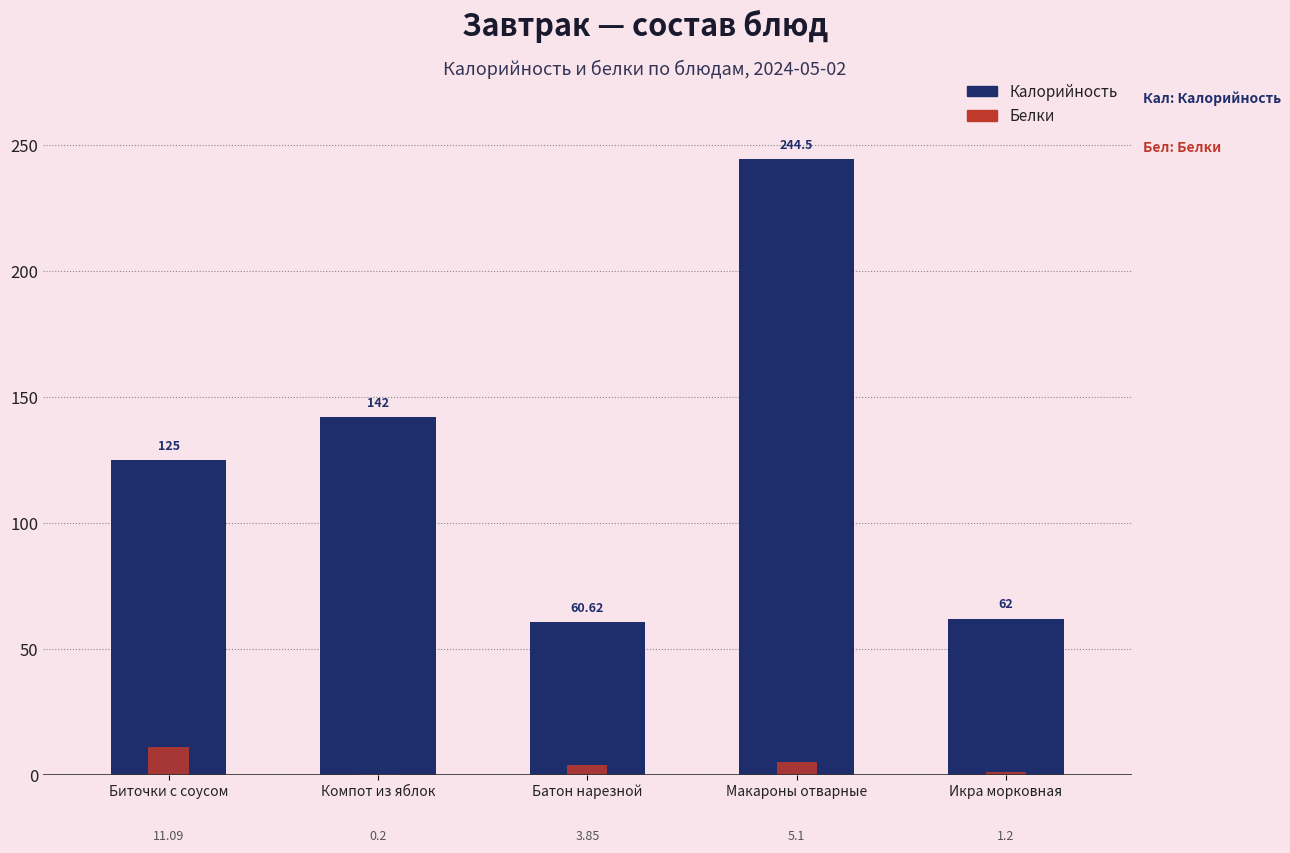

What is the highest value of the Калорийность series?

244.5